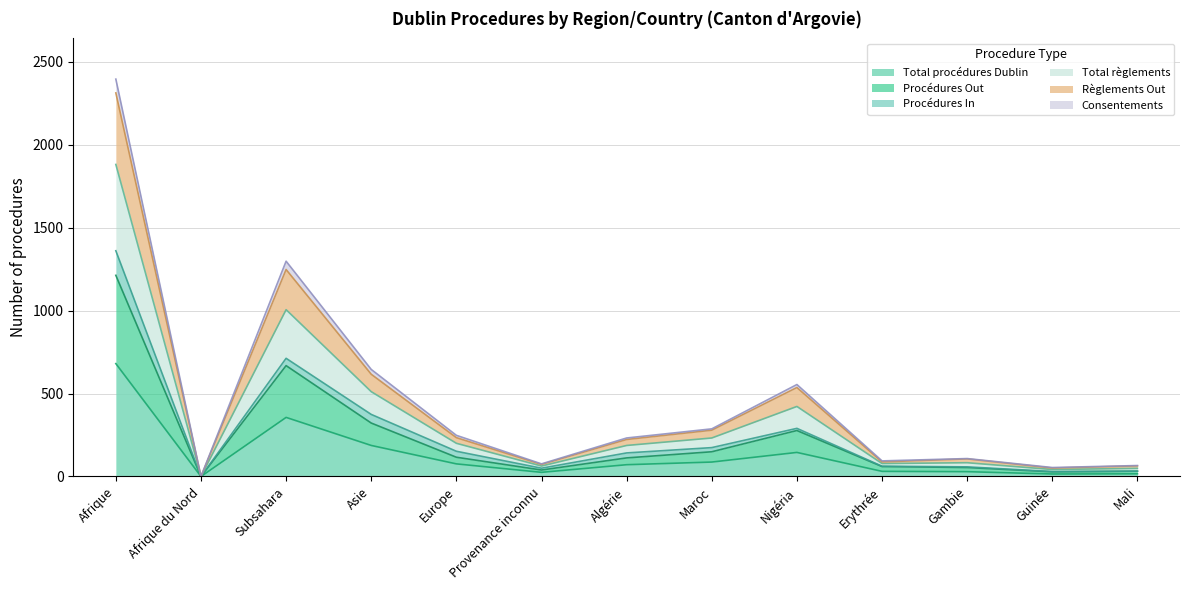

What is the maximum value for Total procédures Dublin?

680